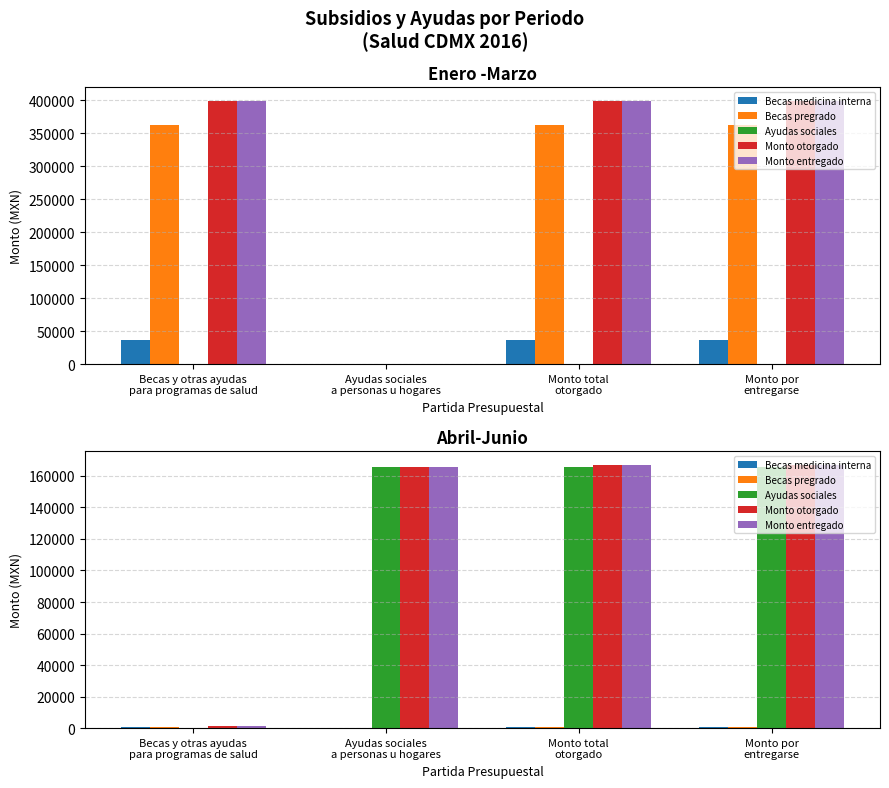

Between Becas y otras ayudas
para programas de salud and Ayudas sociales
a personas u hogares, which series saw the biggest shift?

Ayudas sociales